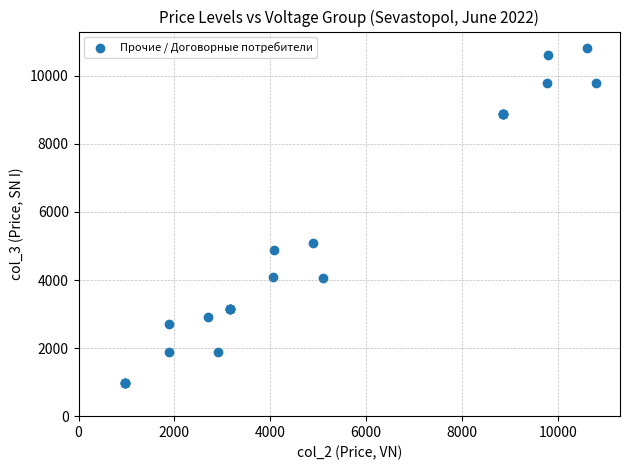

What Y value in the scatter plot is closest to 5889?

5092.2